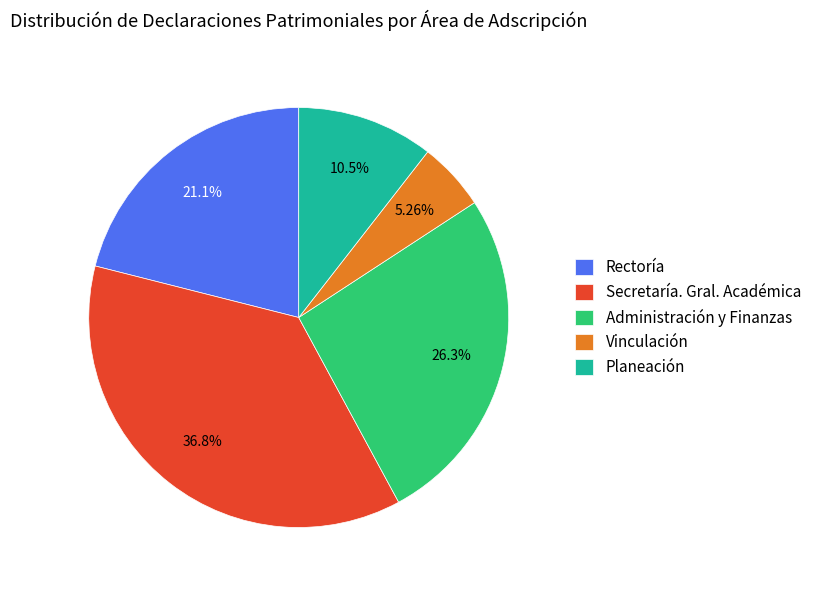

Is there a majority slice in this chart?

No